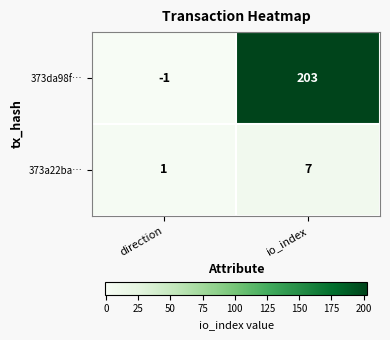

Reading right to left, transcribe all the data shown in this chart.

373da98f…: 203	-1
373a22ba…: 7	1